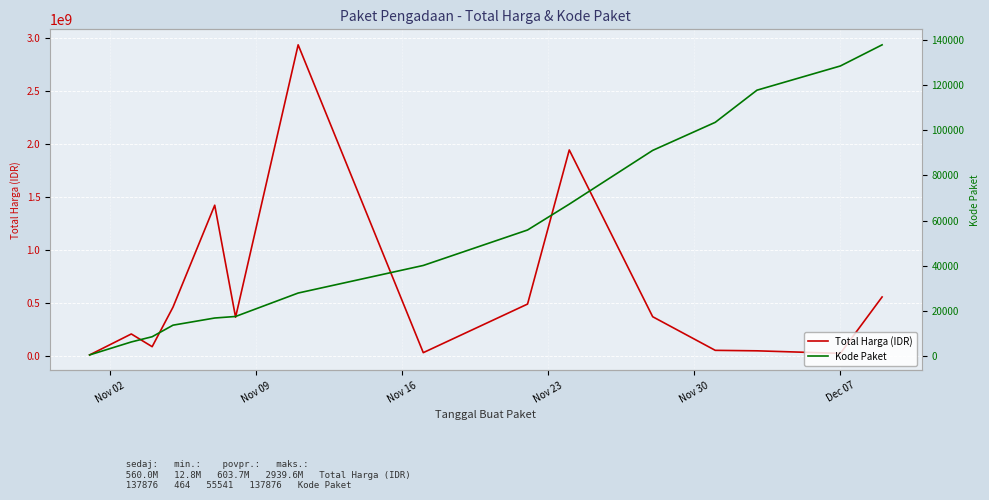

What is the maximum value for Total Harga (IDR)?

2939563240